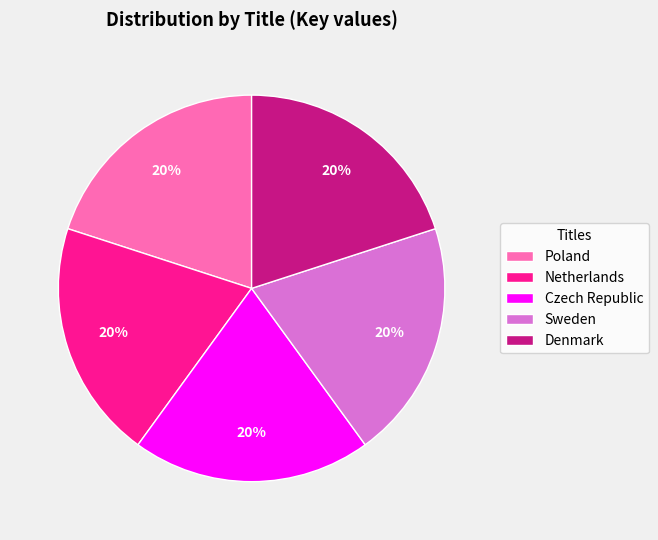

Does Sweden account for over 50% of the chart?

No